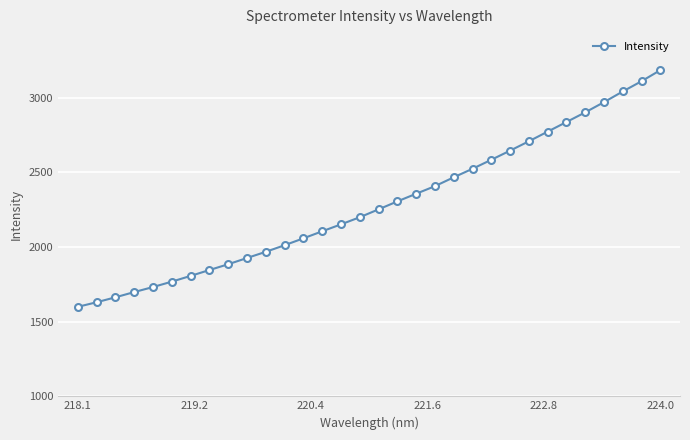

What is the difference between the second highest and second lowest values?

1479.7